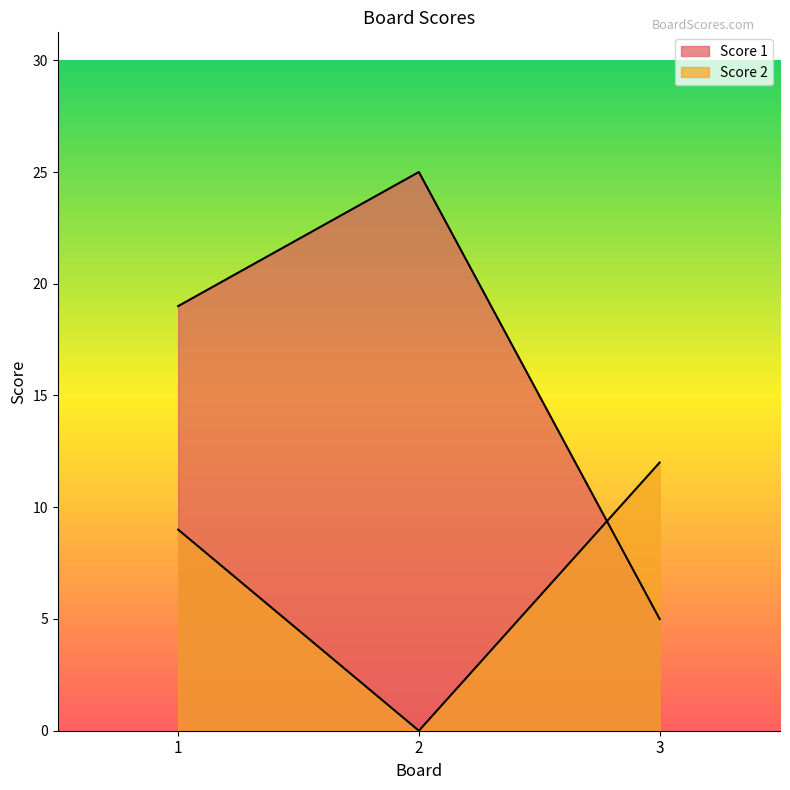

How many categories are shown in the chart?

3